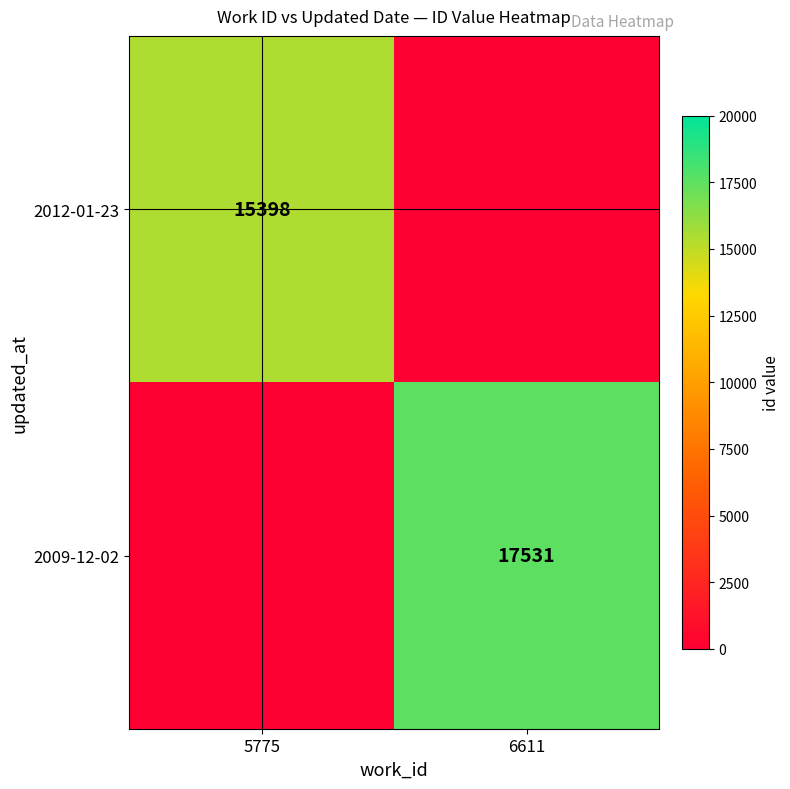

Is it true that 2009-12-02 equals 26697 at 6611?

False